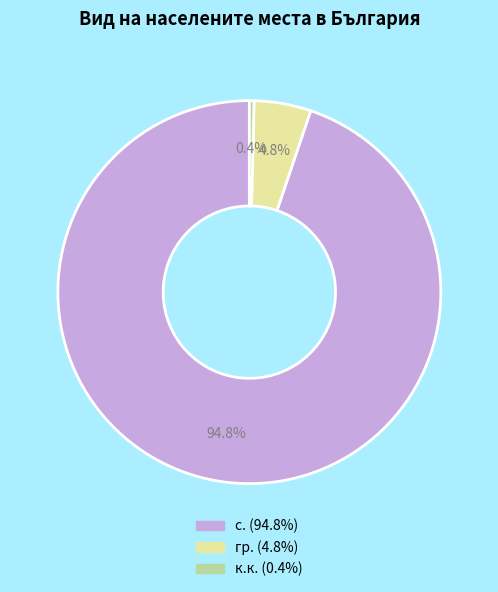

Is there any slice that represents more than half of the pie?

Yes